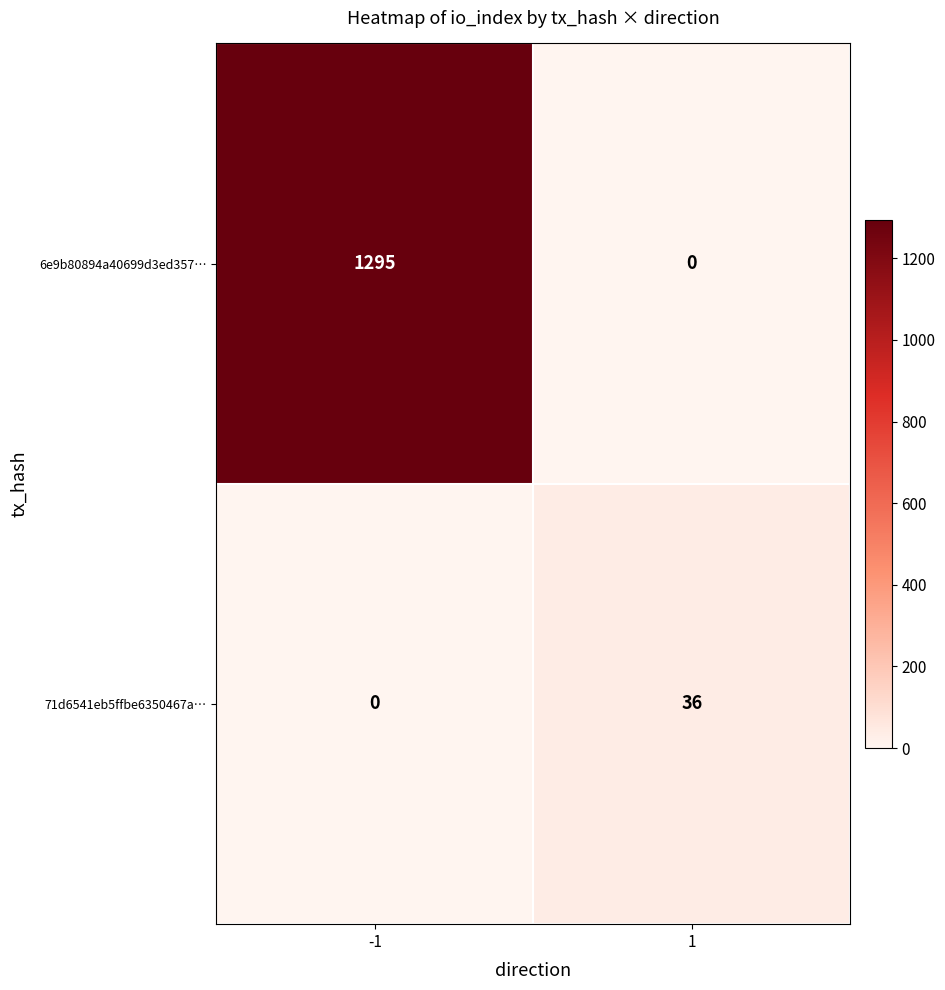

At -1, list the series in order from largest to smallest.

6e9b80894a40699d3ed357…, 71d6541eb5ffbe6350467a…